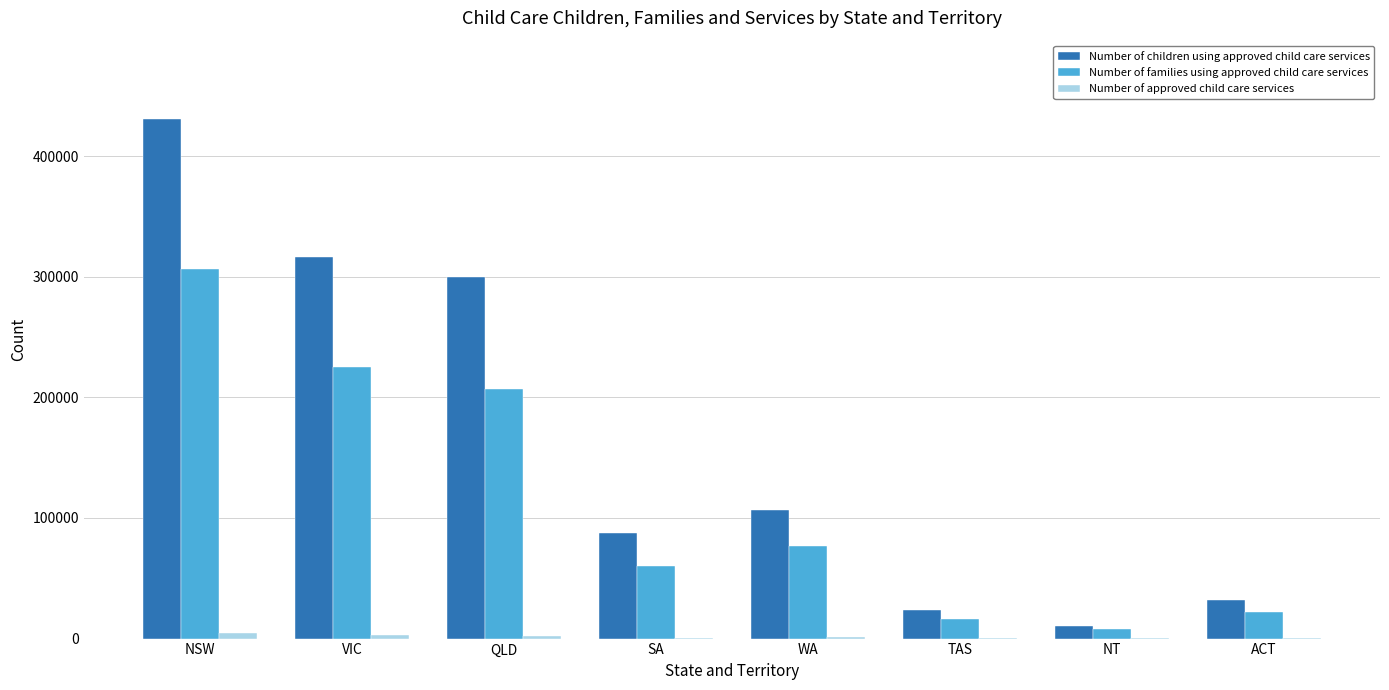

Which series changed the most between VIC and ACT?

Number of children using approved child care services